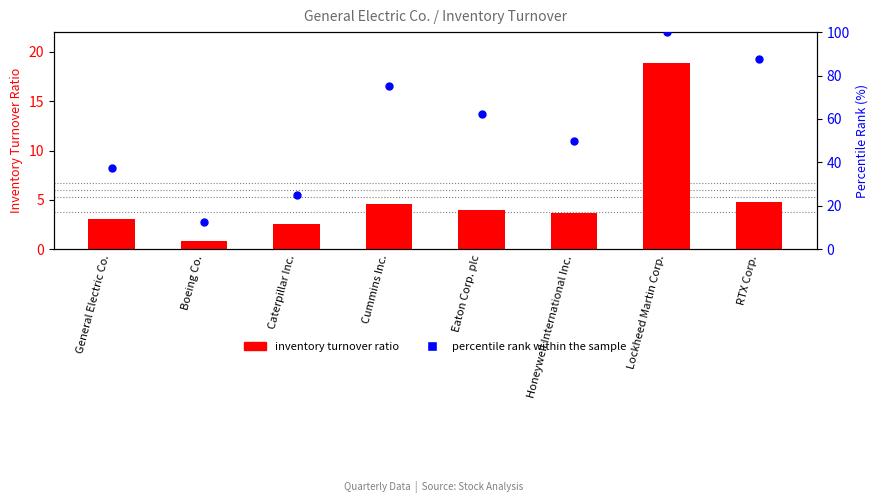

Which series reaches the maximum Y coordinate?

percentile rank within the sample